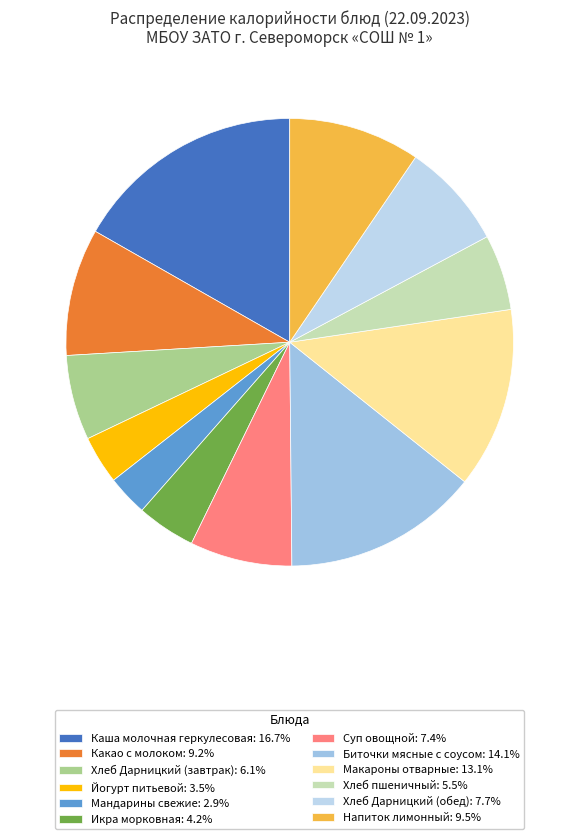

Count the number of slices in the pie.

12